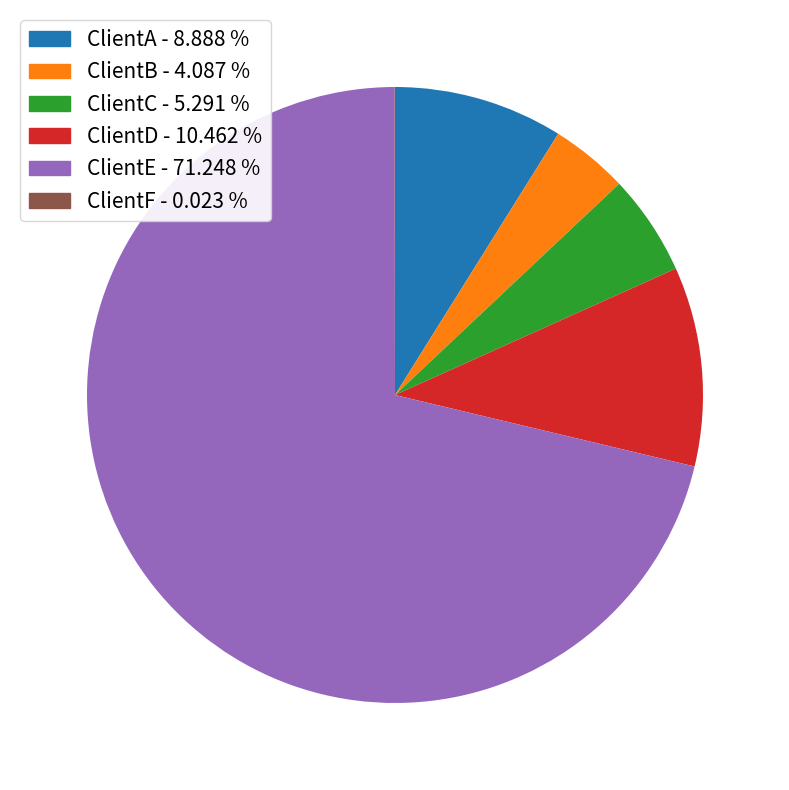

Is there a majority slice in this chart?

Yes